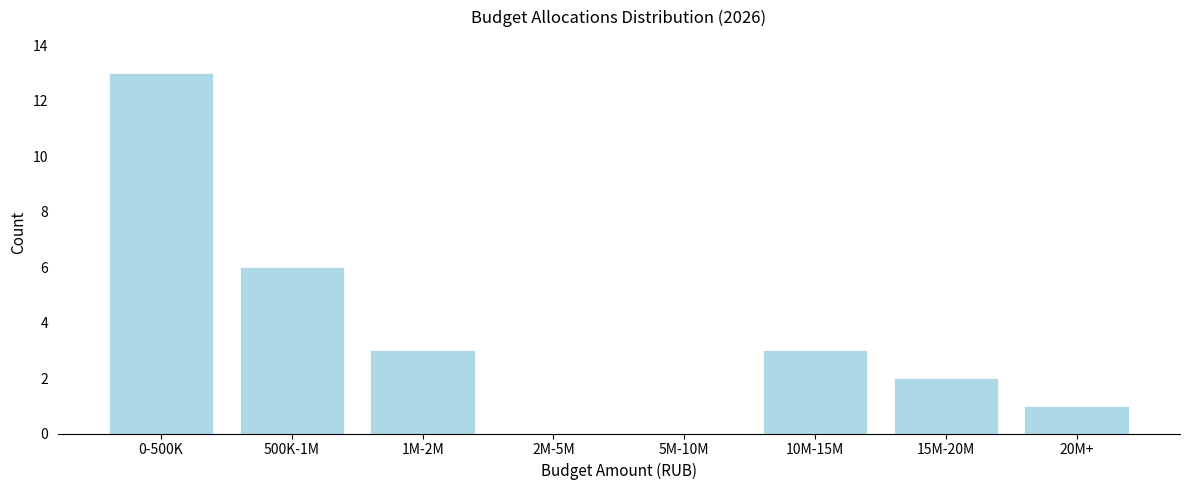

Reading left to right, extract all data points from this chart.

0-500K=13	500K-1M=6	1M-2M=3	2M-5M=0	5M-10M=0	10M-15M=3	15M-20M=2	20M+=1